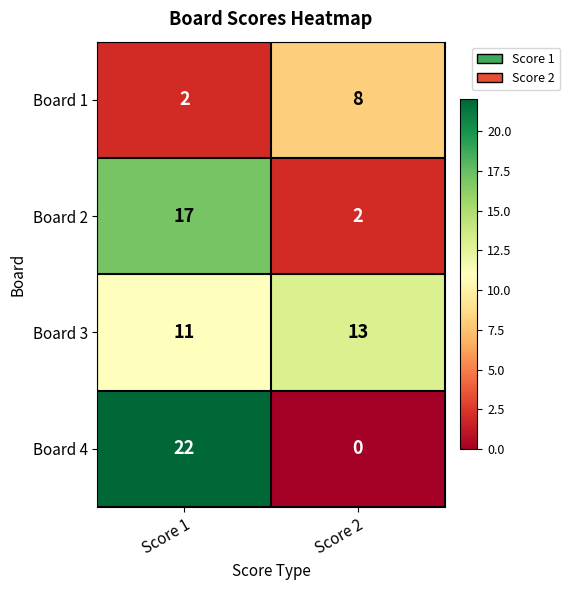

Which series has the largest total across all categories?

Board 3